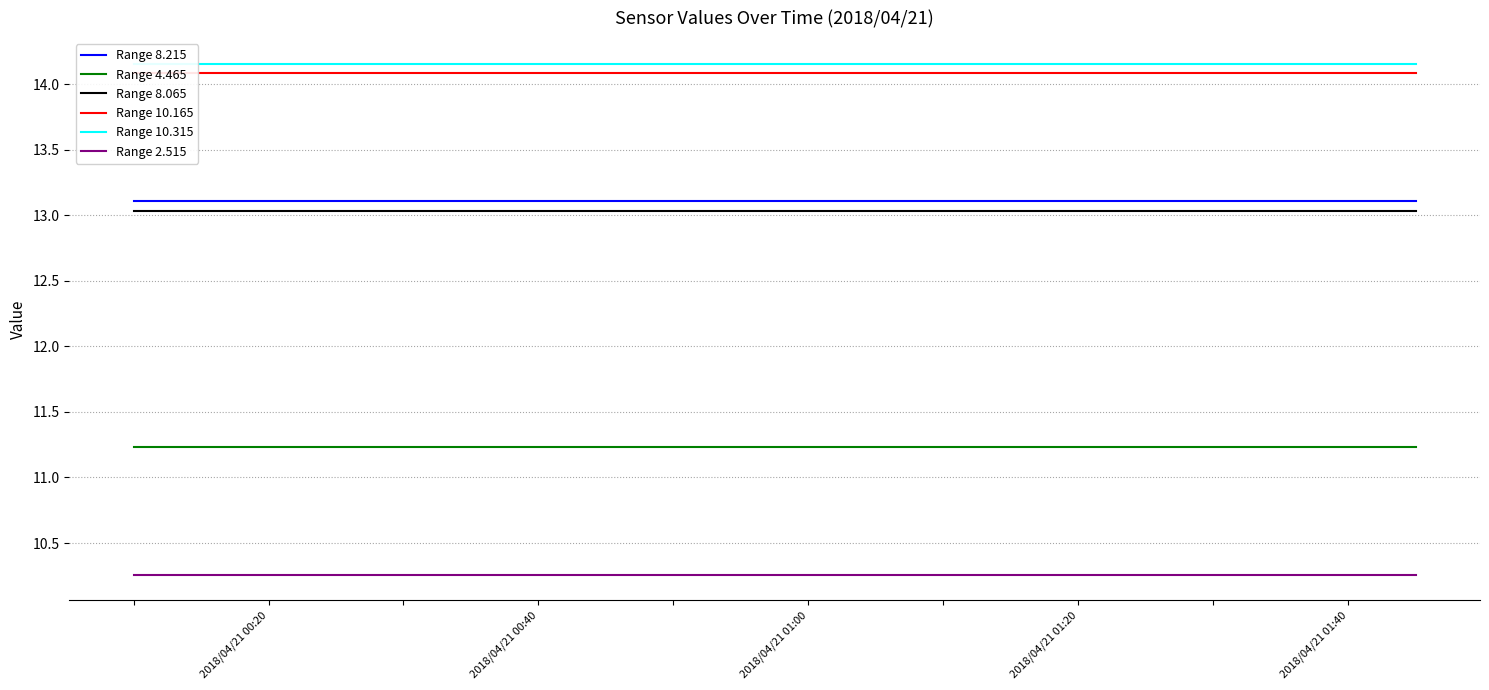

True or false: Range 2.515 and Range 8.065 cross at least once.

False